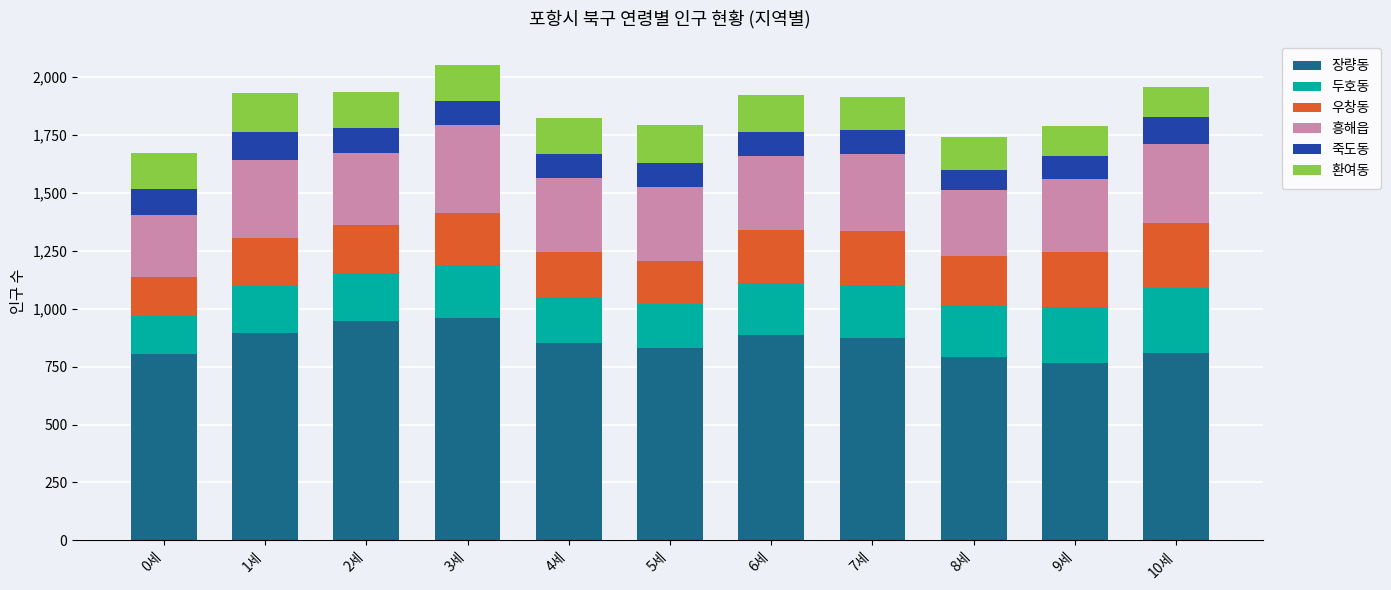

What is the total value across all series at 0세?

1673